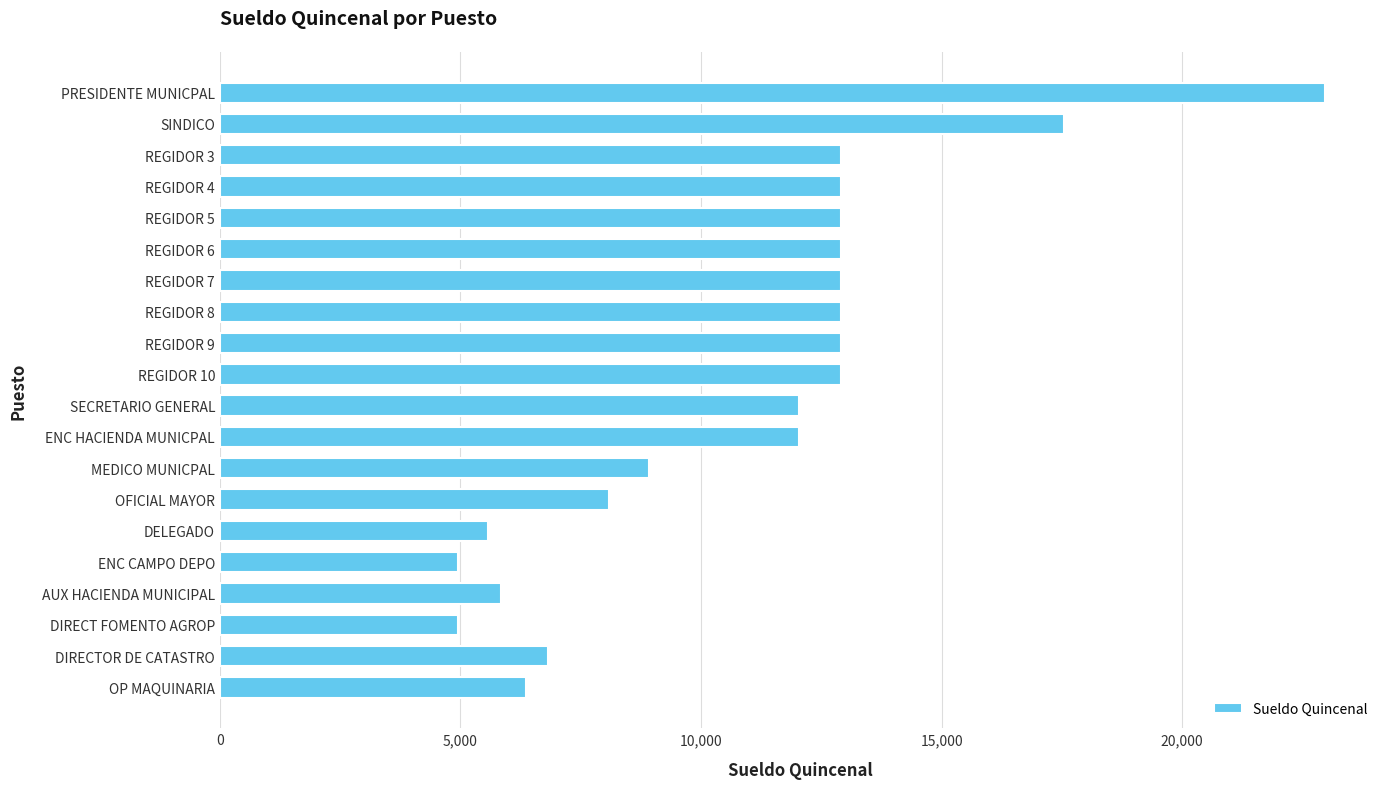

How many data points are less than 12910?

10